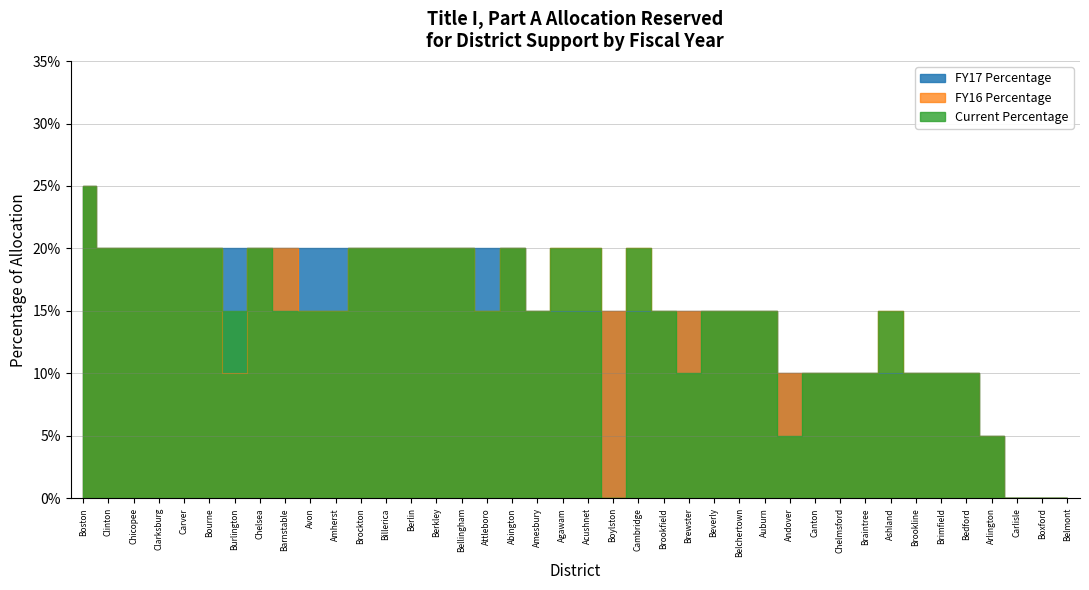

What is the maximum value for FY16 Percentage?

0.2